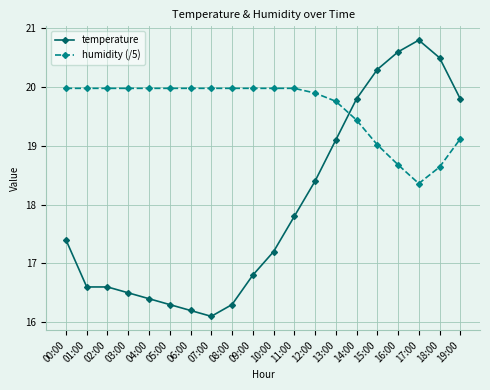

What is the maximum value for temperature?

20.8